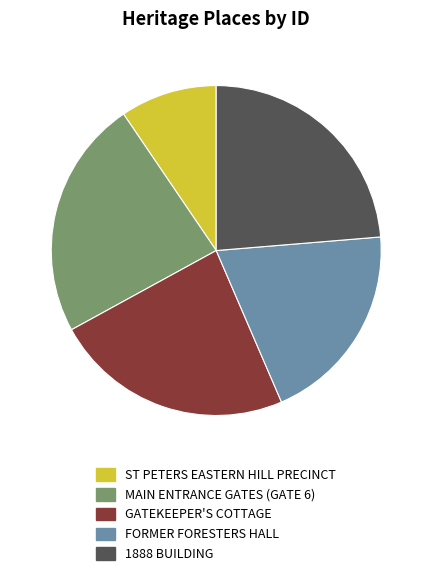

Is there a majority slice in this chart?

No